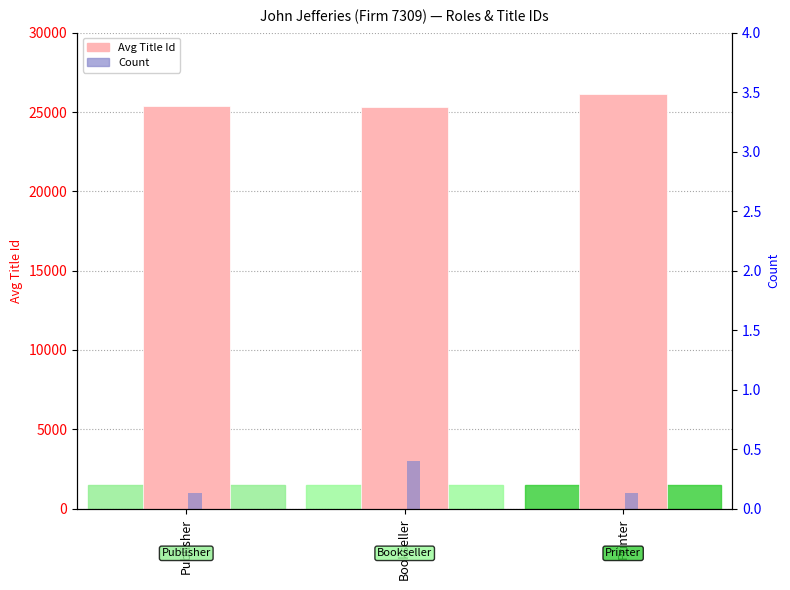

How many distinct data groups are displayed?

2